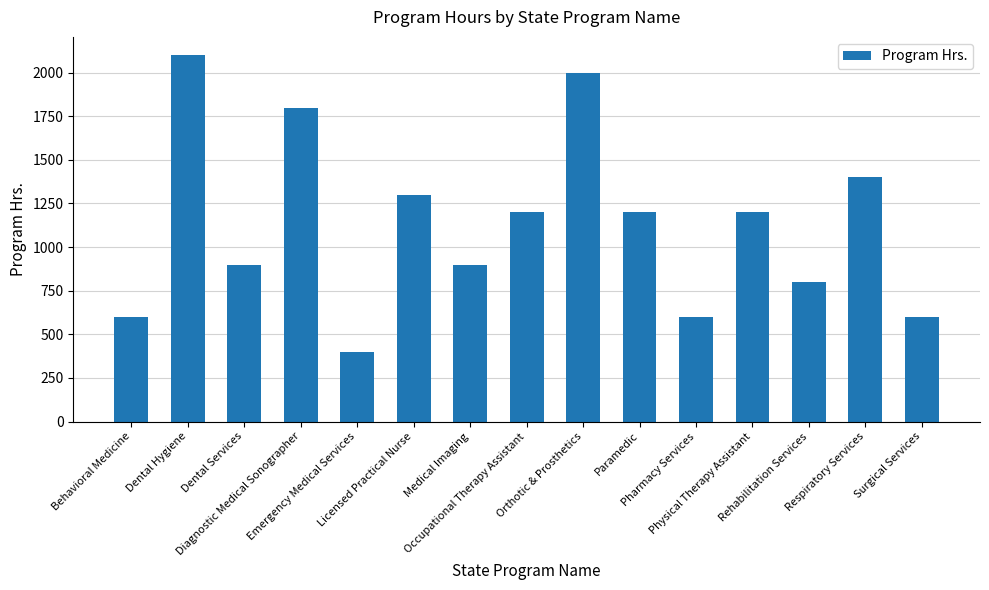

What is the sum of all values?

17000